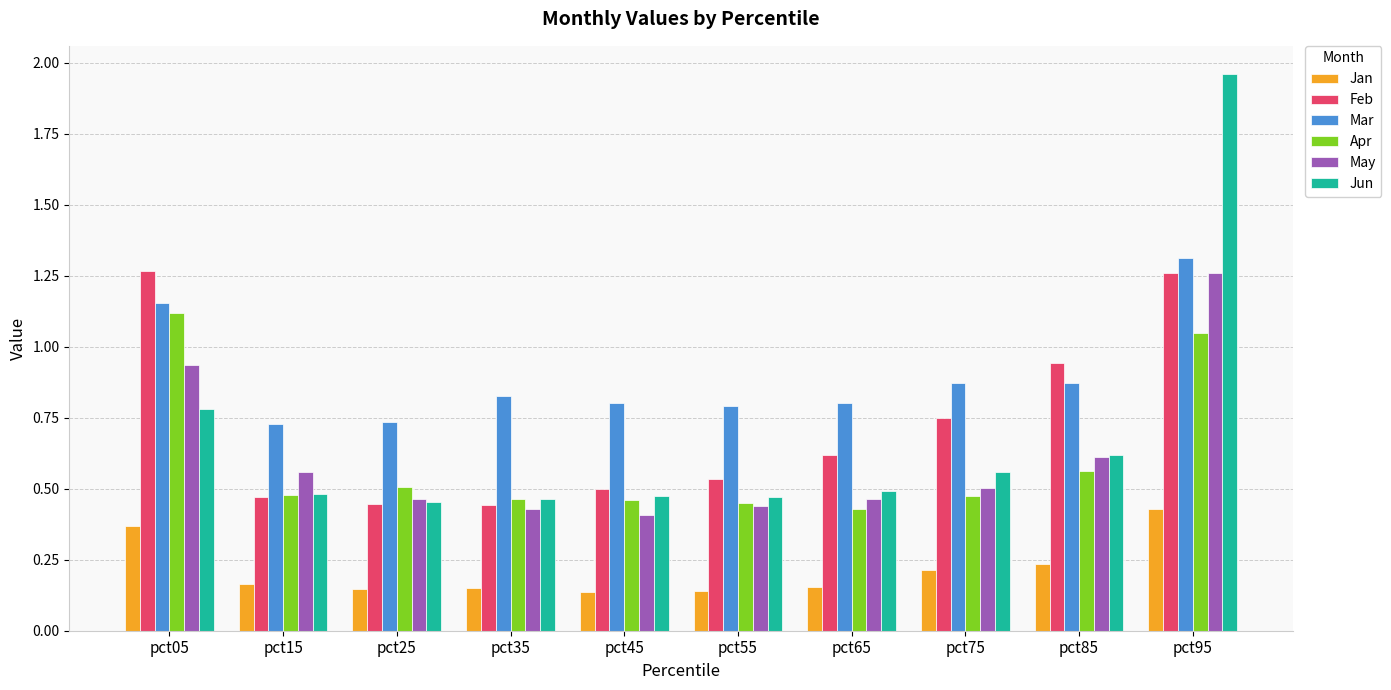

What is the sum of the Apr values at pct45 and pct05?

1.6